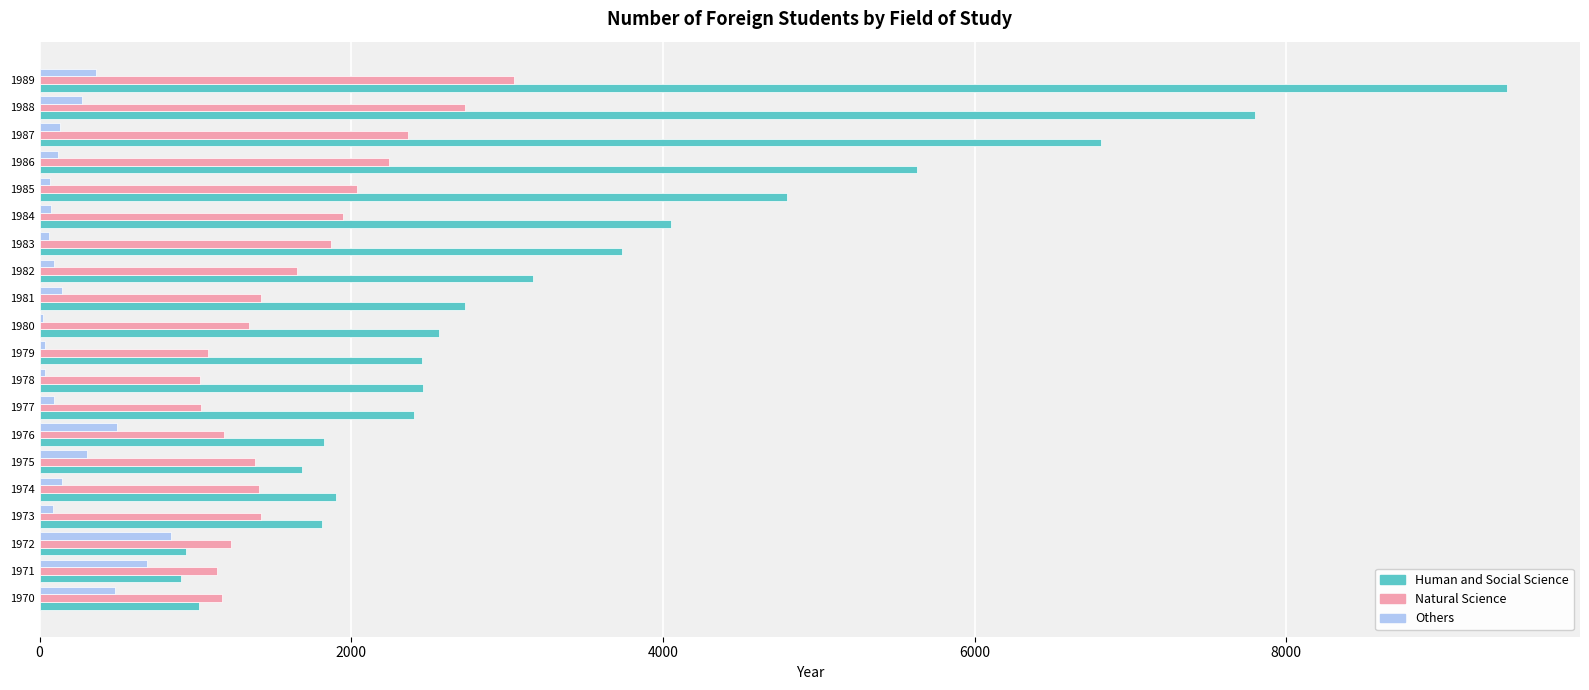

At which category is the sum across all series the highest?

1989